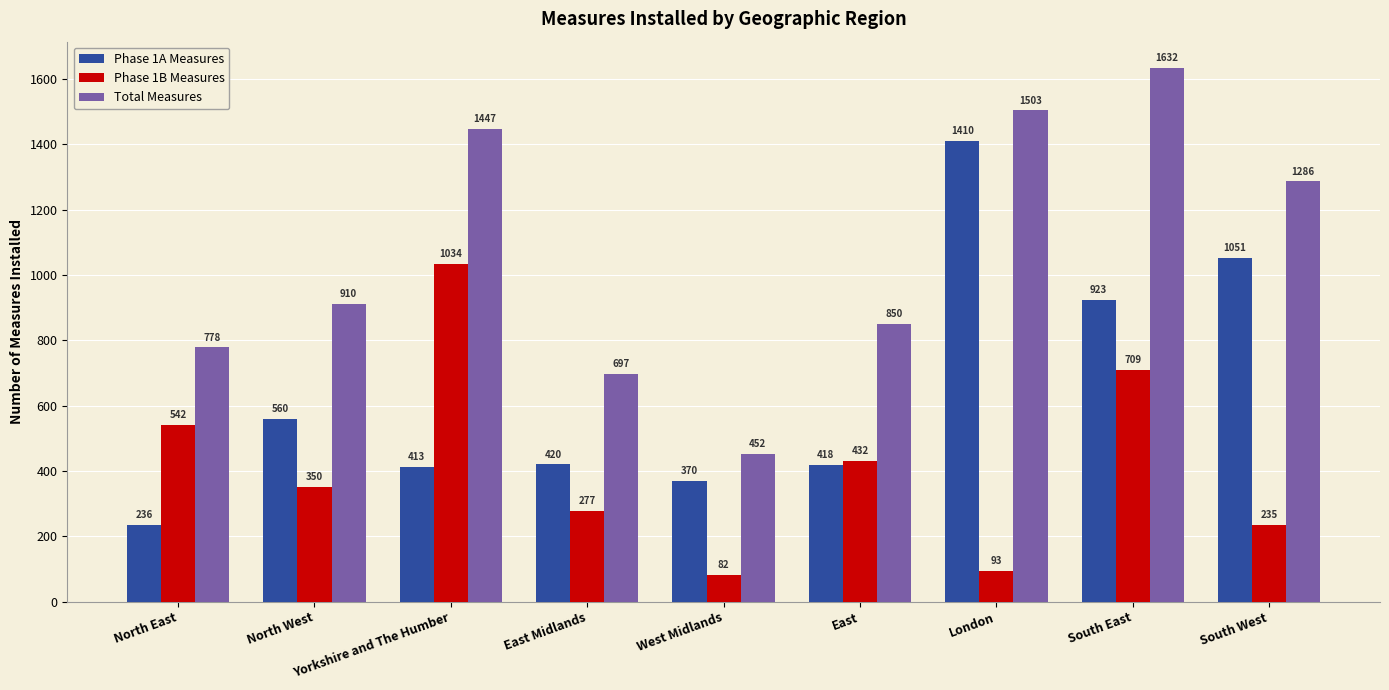

What is the label of the 3rd bar from the left?

Yorkshire and The Humber